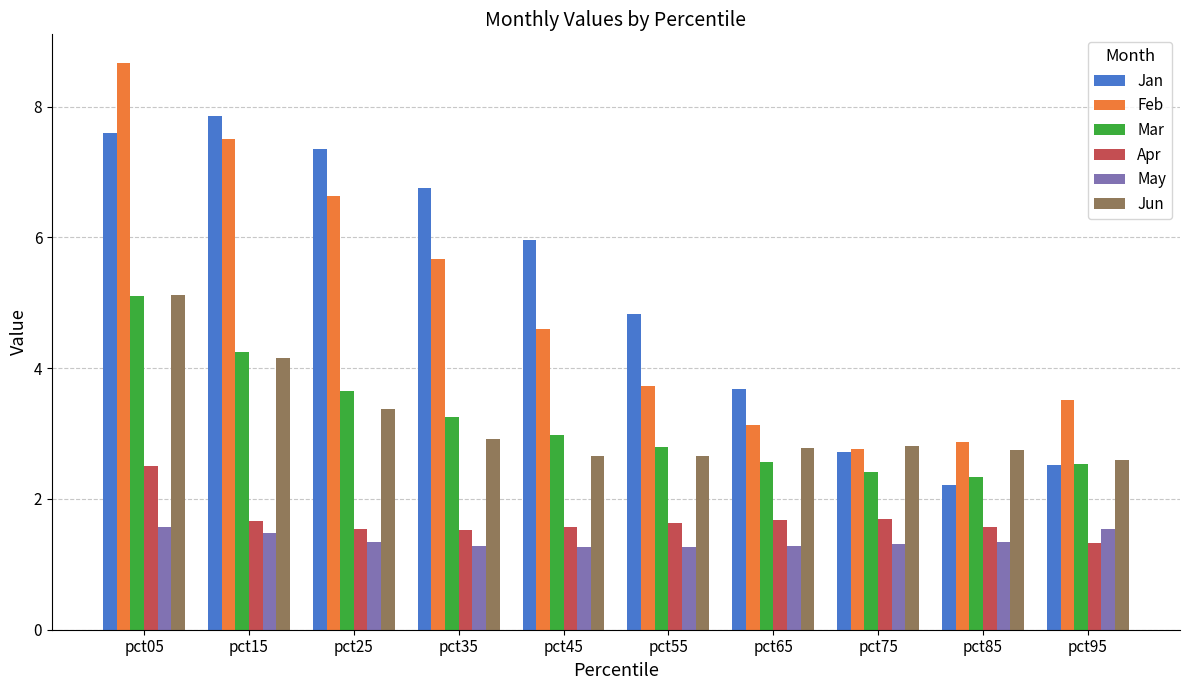

At how many categories does at least one series exceed 4?

6